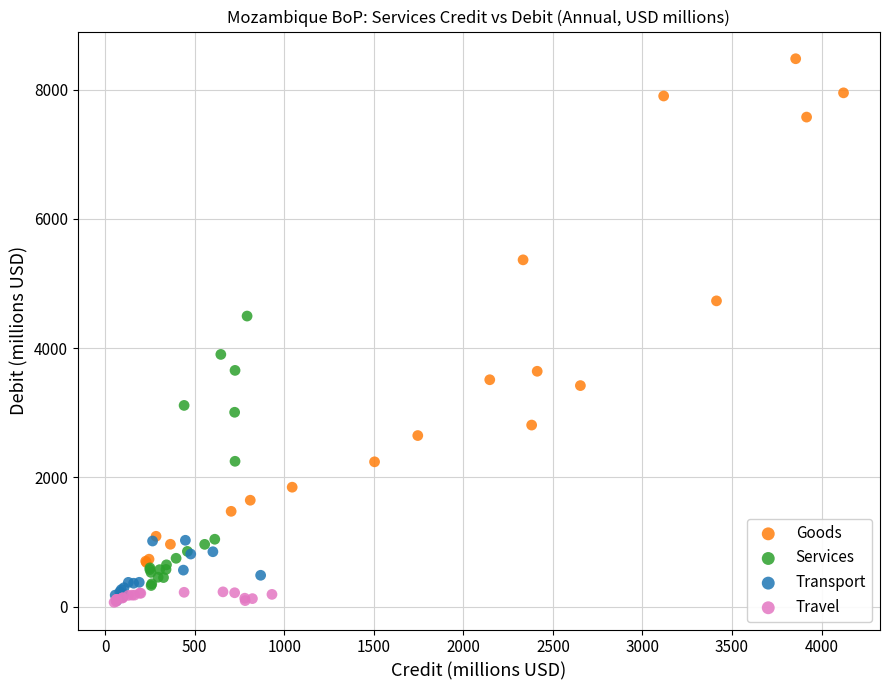

Which series has the largest Y range (max minus min)?

Goods